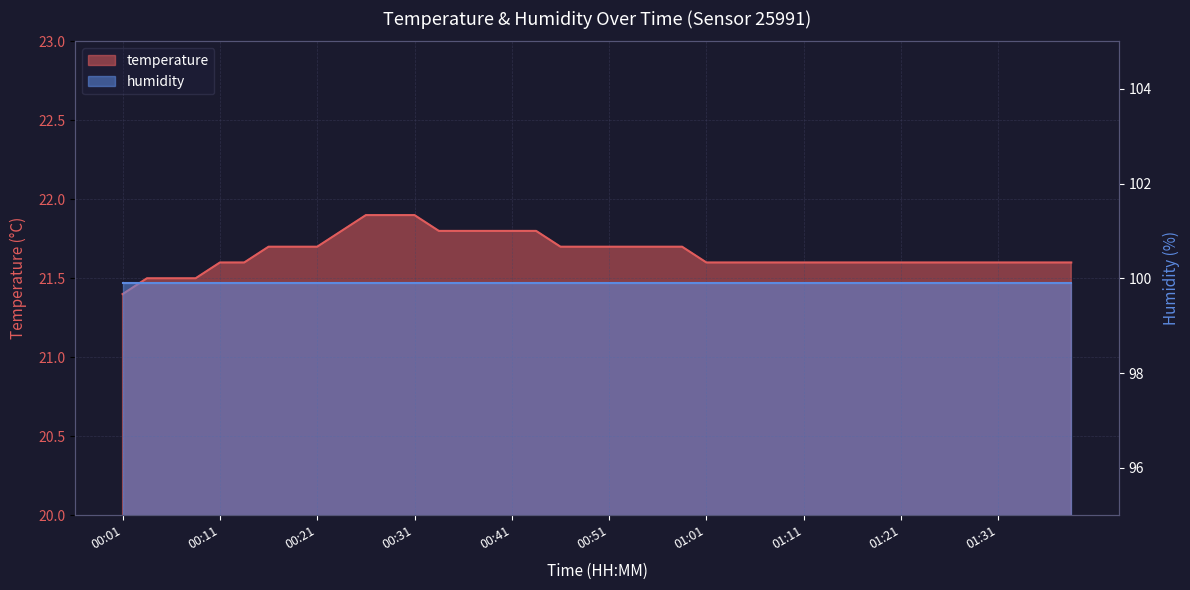

What is the difference between the maximum and second lowest values?

0.4